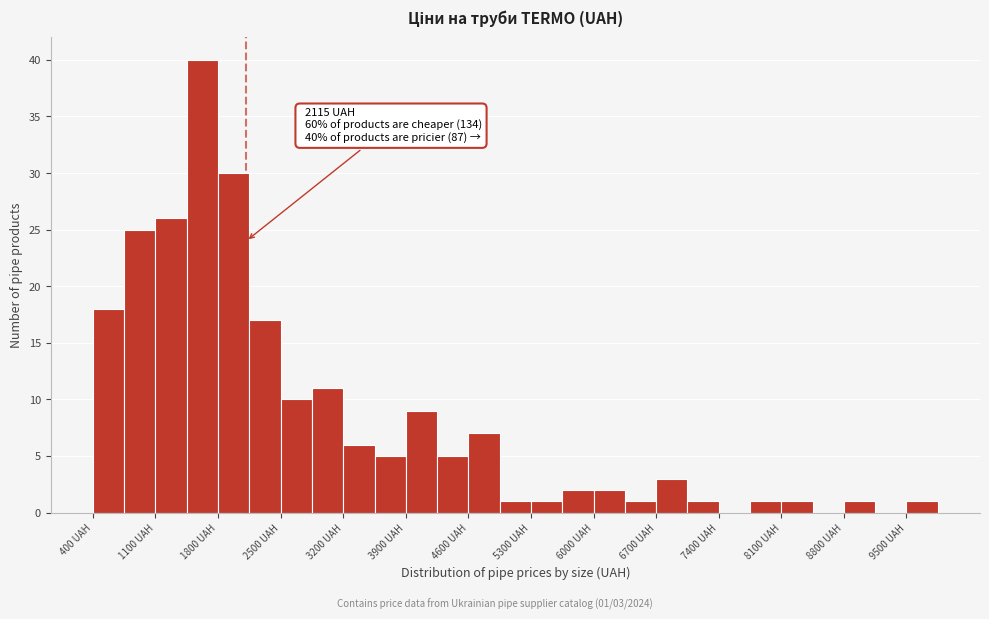

Read against the x-axis, roughly where is the centre of the tallest bar?

1600